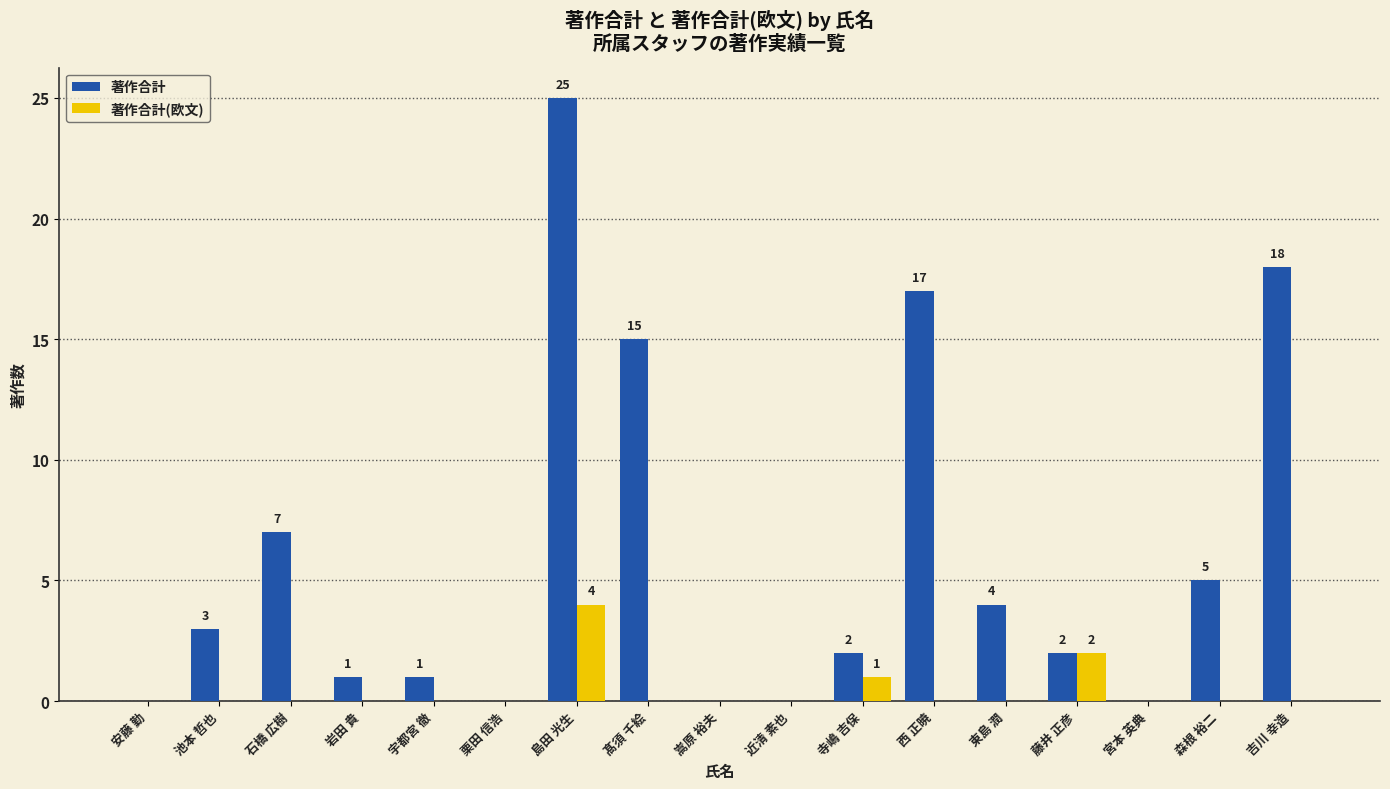

Which series changed the most between 石橋 広樹 and 栗田 信浩?

著作合計